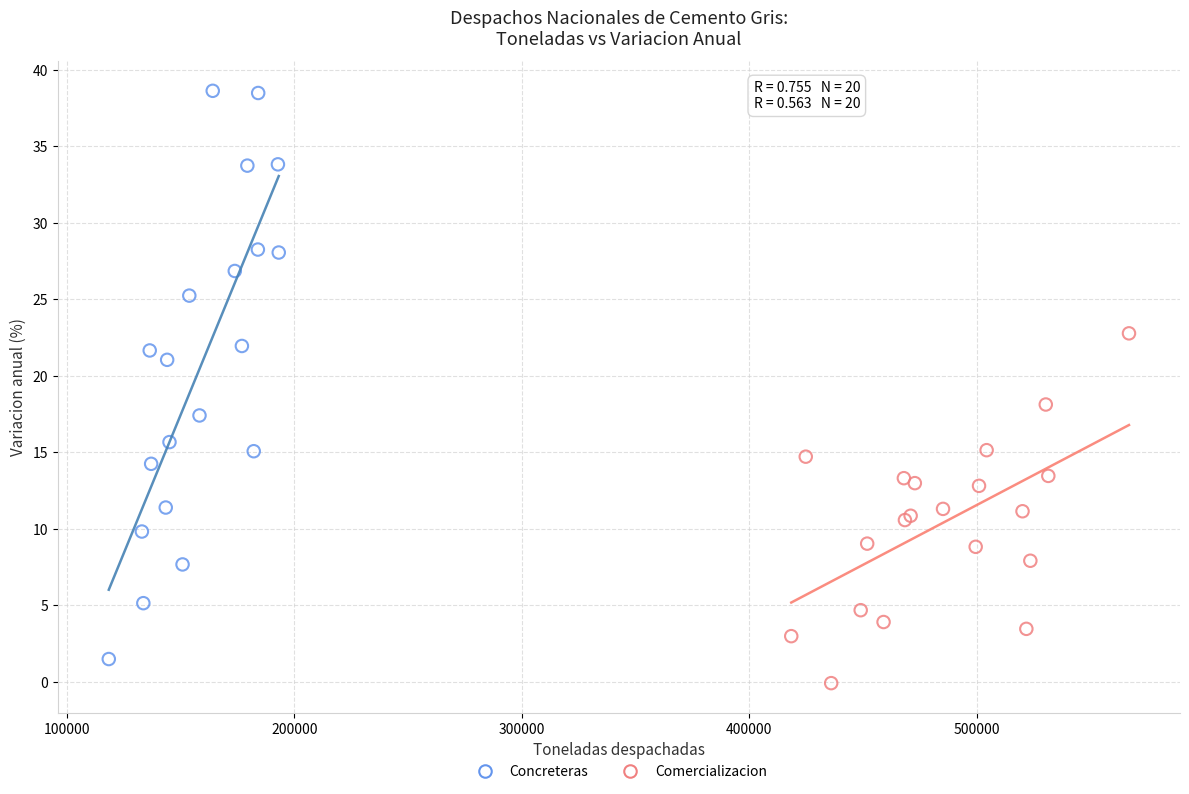

What are all the series names shown in the legend?

Concreteras, Comercializacion